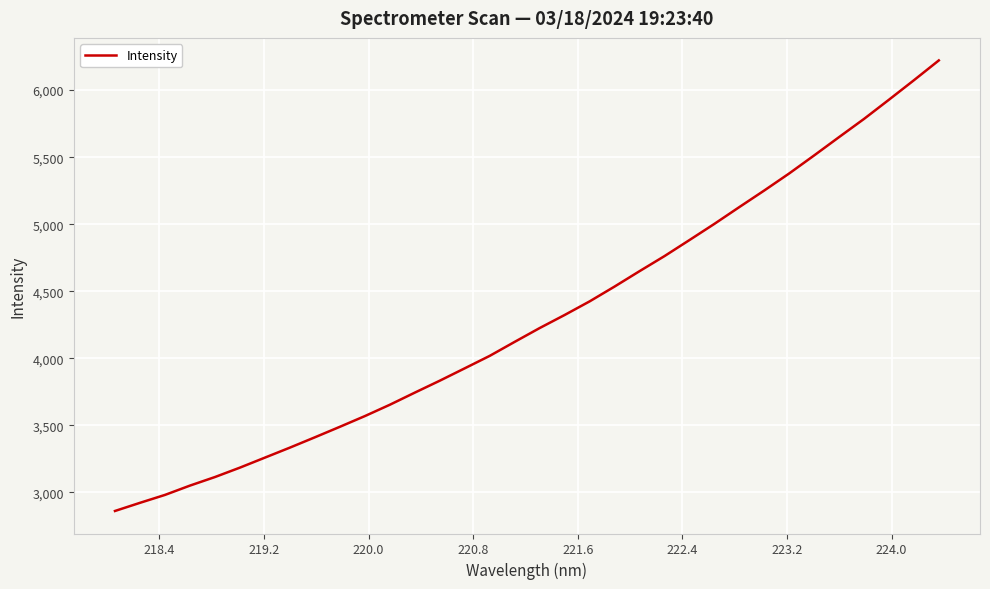

What is the smallest value displayed?

2861.7